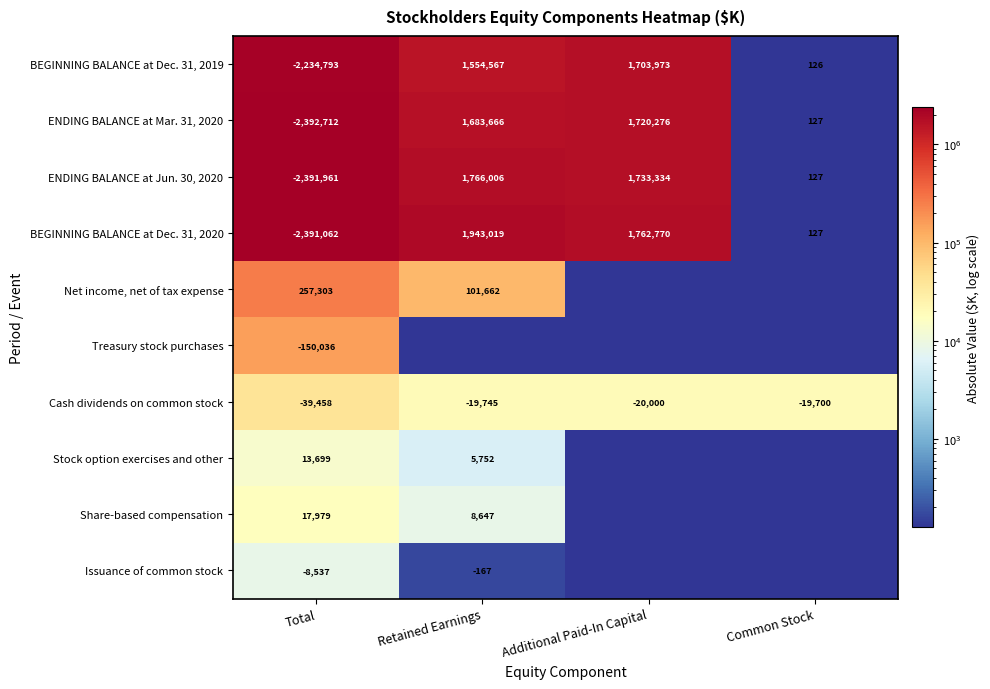

What is the sum of all ENDING BALANCE at Jun. 30, 2020 values?

1107506.0